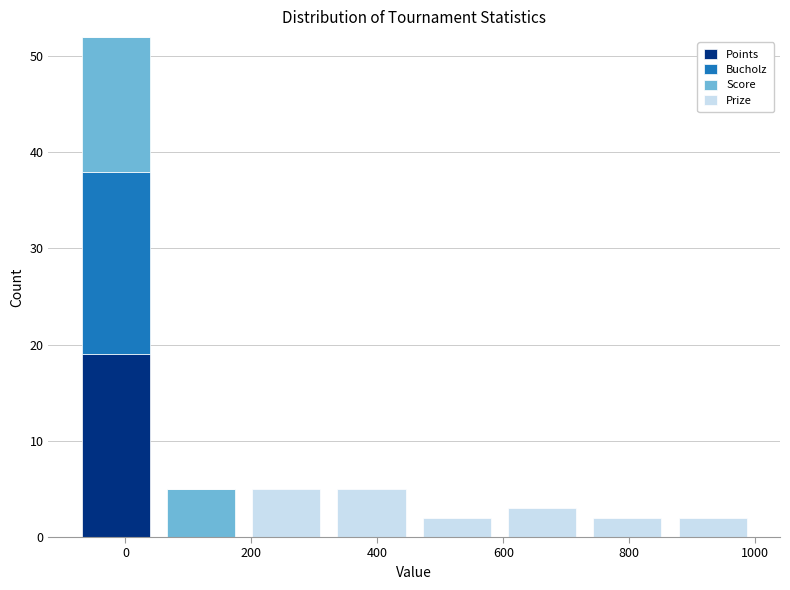

Which range on the x-axis has the tallest stacked bar (by total height)?

-80 to 60